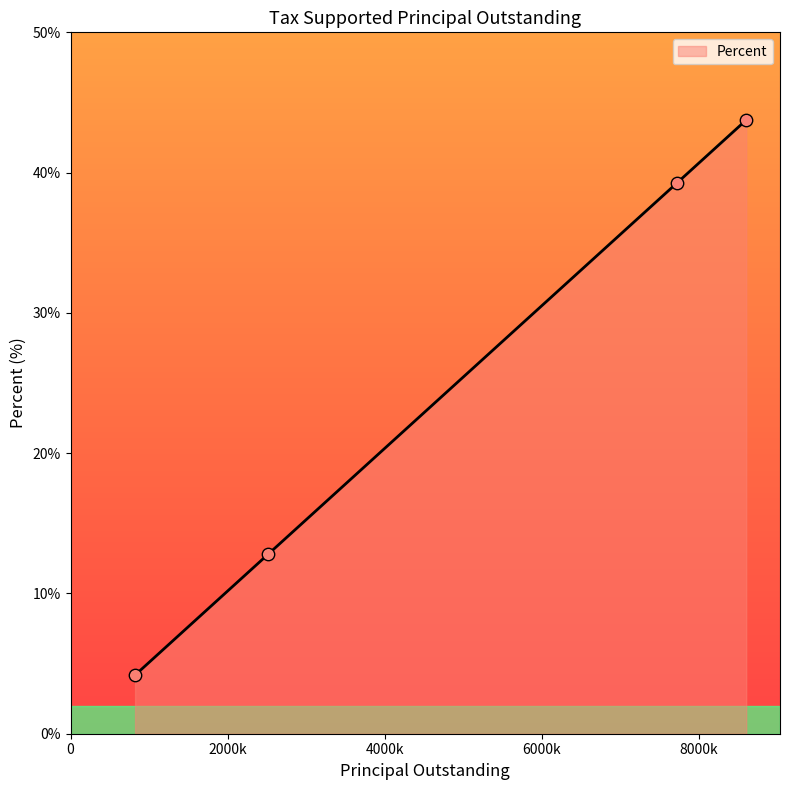

What is the greatest value displayed?

43.8